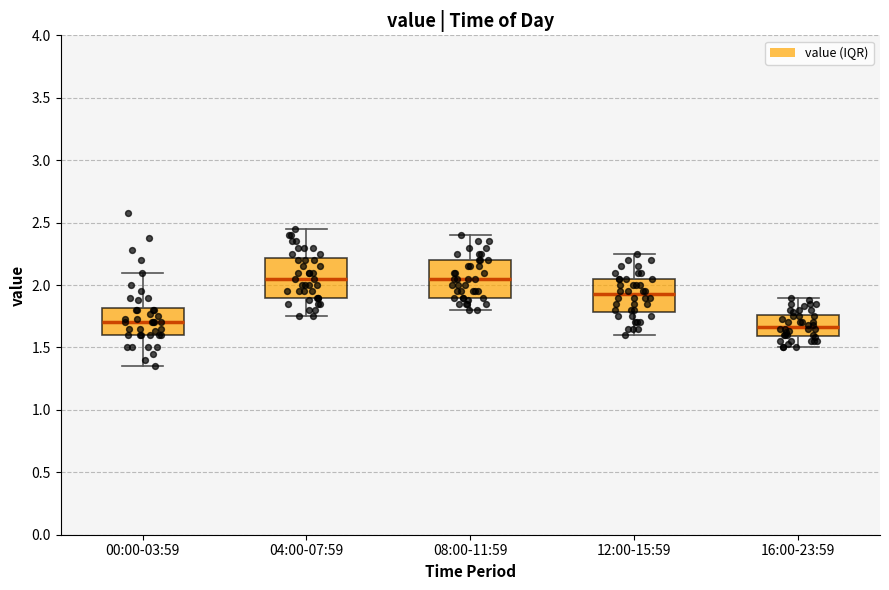

Reading left to right, transcribe this box plot: for each box, give where its median line is, the range the box spans, and where its two whiskers end, as read against the y-axis. The values are not printed on the chart, so give them approximately, as read against the axis.

00:00-03:59: median 1.70, box 1.60 to 1.80, whiskers 1.35 to 2.10
04:00-07:59: median 2.05, box 1.90 to 2.20, whiskers 1.75 to 2.45
08:00-11:59: median 2.05, box 1.90 to 2.20, whiskers 1.80 to 2.40
12:00-15:59: median 1.95, box 1.80 to 2.05, whiskers 1.60 to 2.25
16:00-23:59: median 1.65, box 1.60 to 1.75, whiskers 1.50 to 1.90